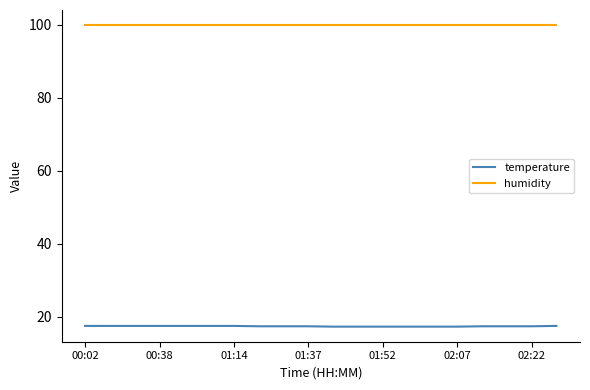

What is the difference between the maximum and minimum values in the temperature series?

0.2